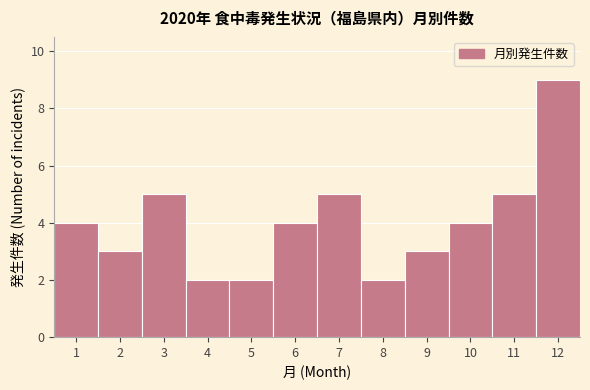

How tall is the bar that spans 6.5 to 7.5 on the x-axis? The values are not printed on the chart, so give them approximately, as read against the axis.

5